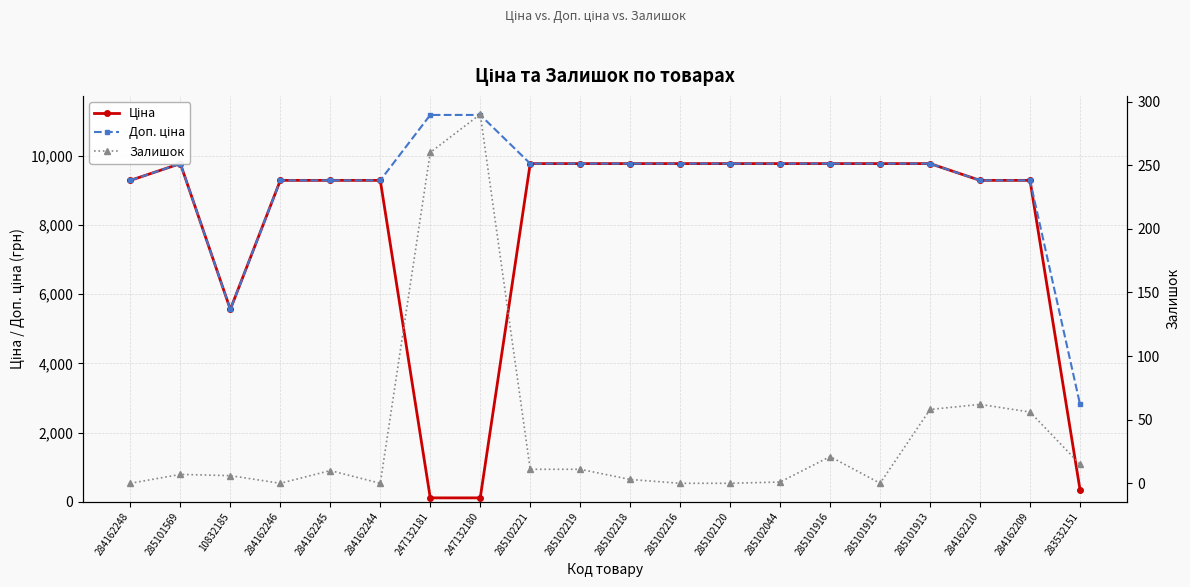

At 247132181, list the series in order from smallest to largest.

Ціна, Залишок, Доп. ціна